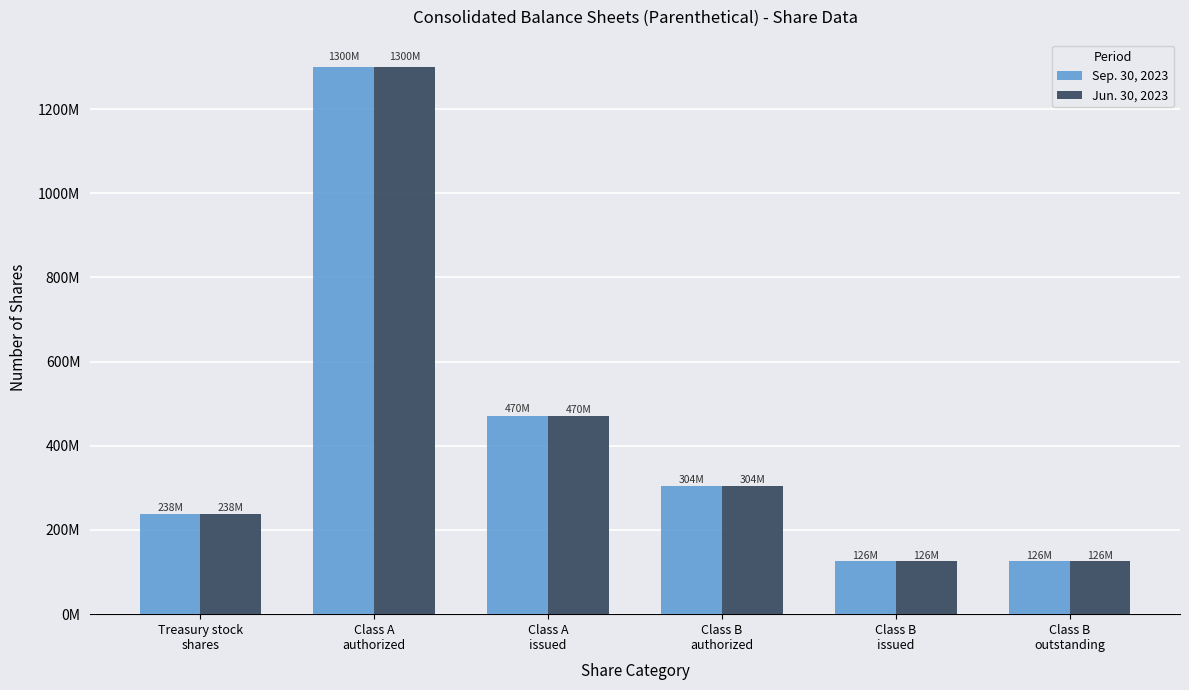

Does the chart contain stacked bars?

No